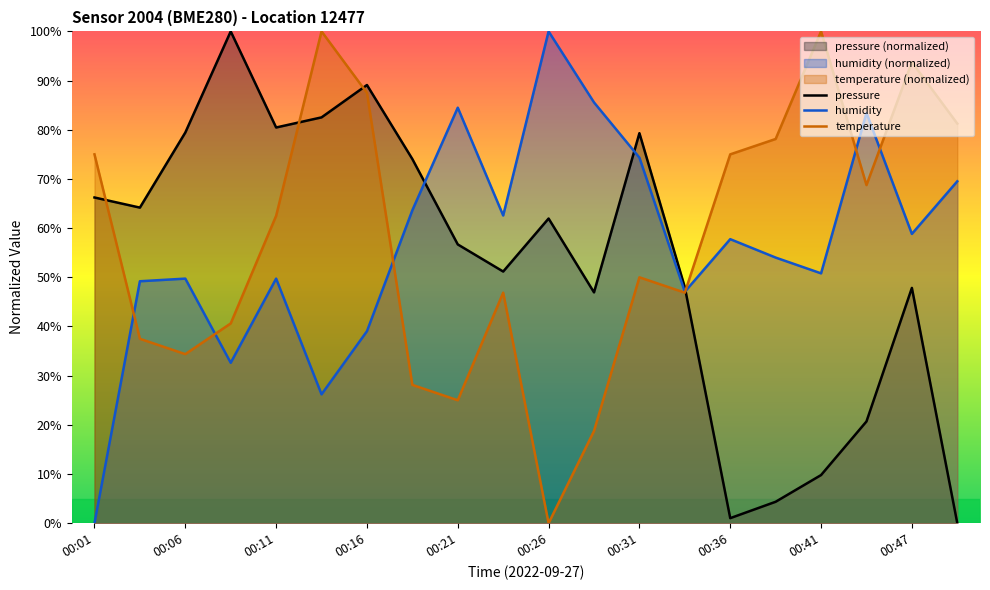

What is the maximum value for pressure?

100.0